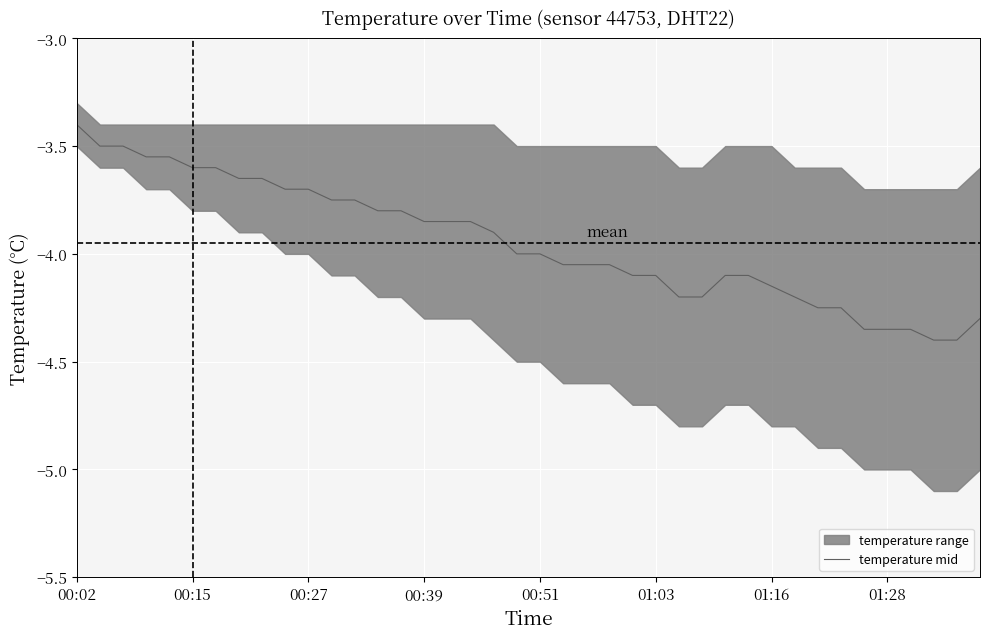

What is the minimum value for temperature mid?

-4.4